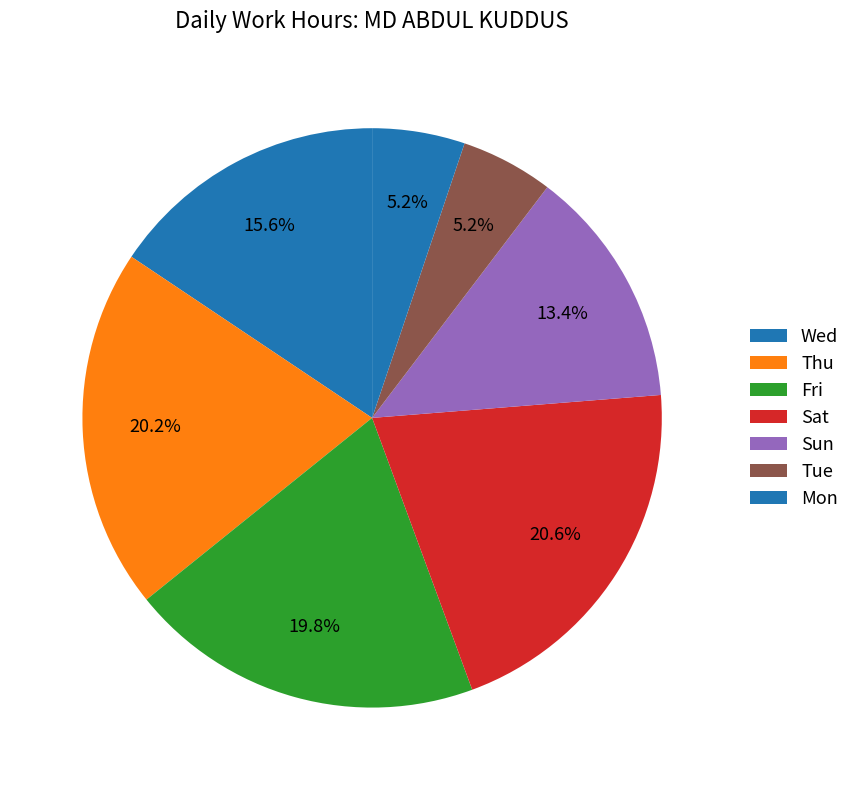

Which slice is the largest?

5-Sat